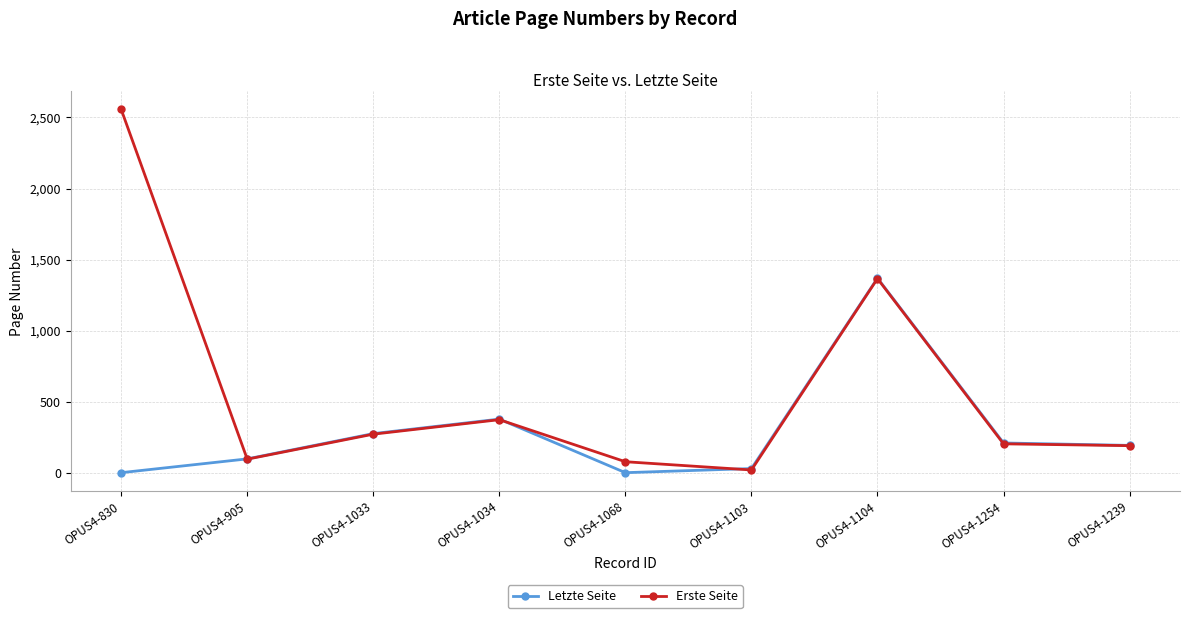

Reading left to right, extract all data points from this chart.

Letzte Seite: OPUS4-830=0	OPUS4-905=97	OPUS4-1033=275	OPUS4-1034=377	OPUS4-1068=0	OPUS4-1103=29	OPUS4-1104=1369	OPUS4-1254=209	OPUS4-1239=192
Erste Seite: OPUS4-830=2557	OPUS4-905=95	OPUS4-1033=271	OPUS4-1034=373	OPUS4-1068=77	OPUS4-1103=19	OPUS4-1104=1366	OPUS4-1254=203	OPUS4-1239=190